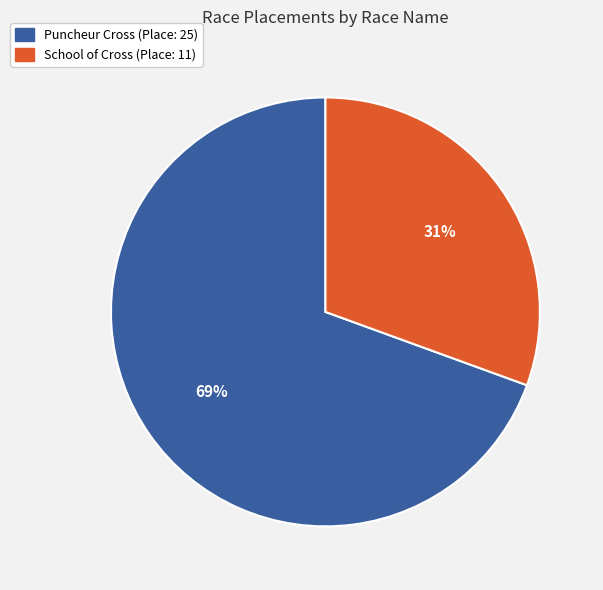

The School of Cross slice represents 22% of the pie. True or false?

False